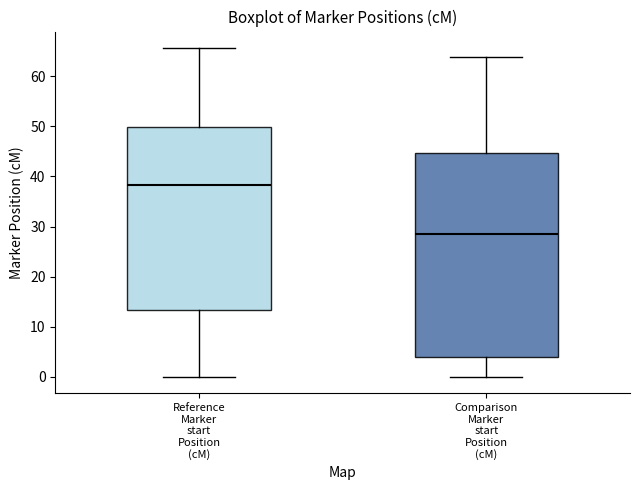

Reading left to right, transcribe this box plot: for each box, give where its median line is, the range the box spans, and where its two whiskers end, as read against the y-axis. The values are not printed on the chart, so give them approximately, as read against the axis.

Reference Marker start Position (cM): median 38, box 13 to 50, whiskers 0 to 66
Comparison Marker start Position (cM): median 29, box 4 to 45, whiskers 0 to 64